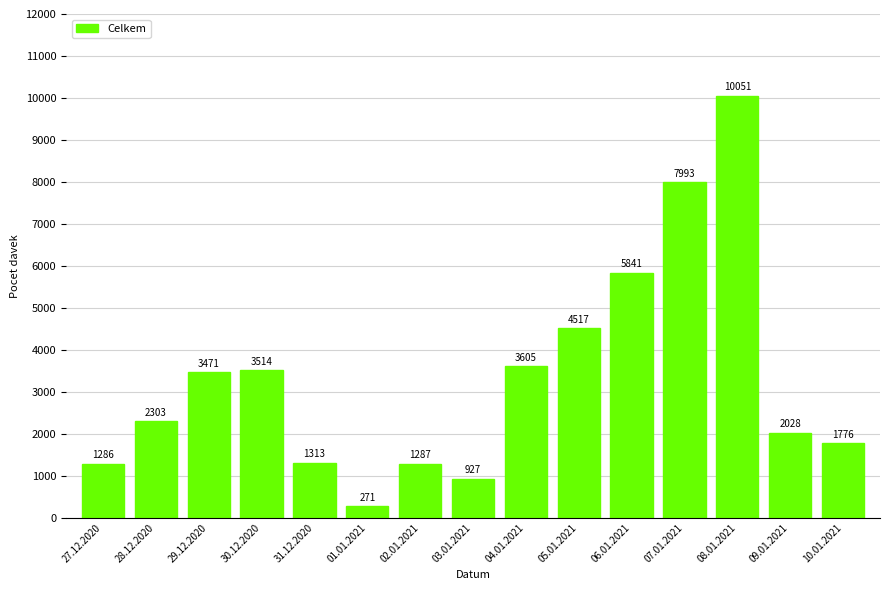

What position from the right is 09.01.2021?

2